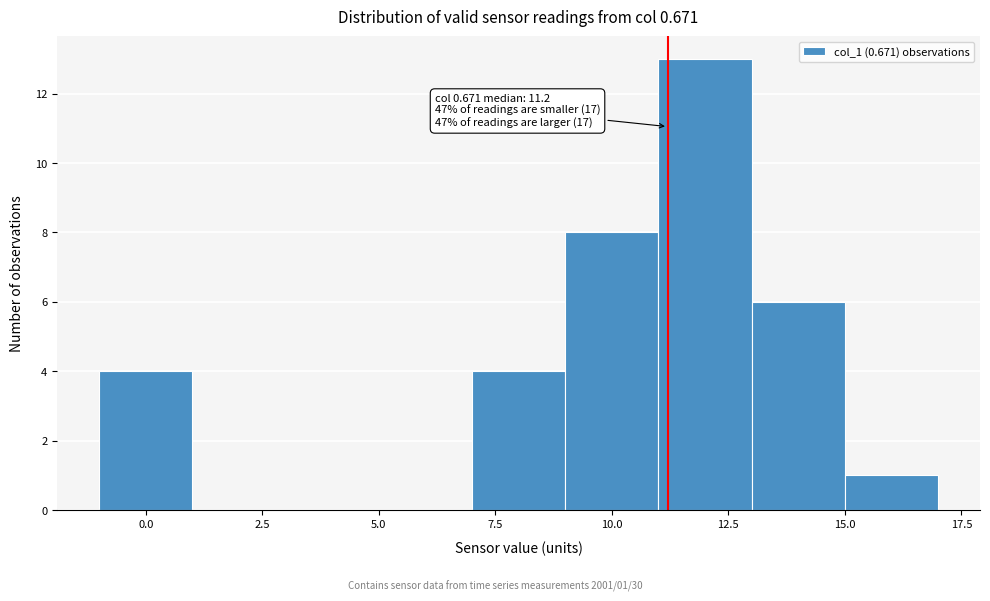

Which range on the x-axis has the tallest bar?

11 to 13